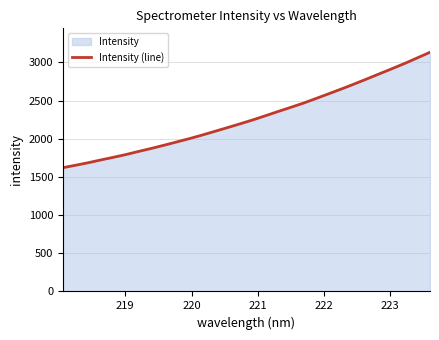

What is the smallest value displayed?

1620.6